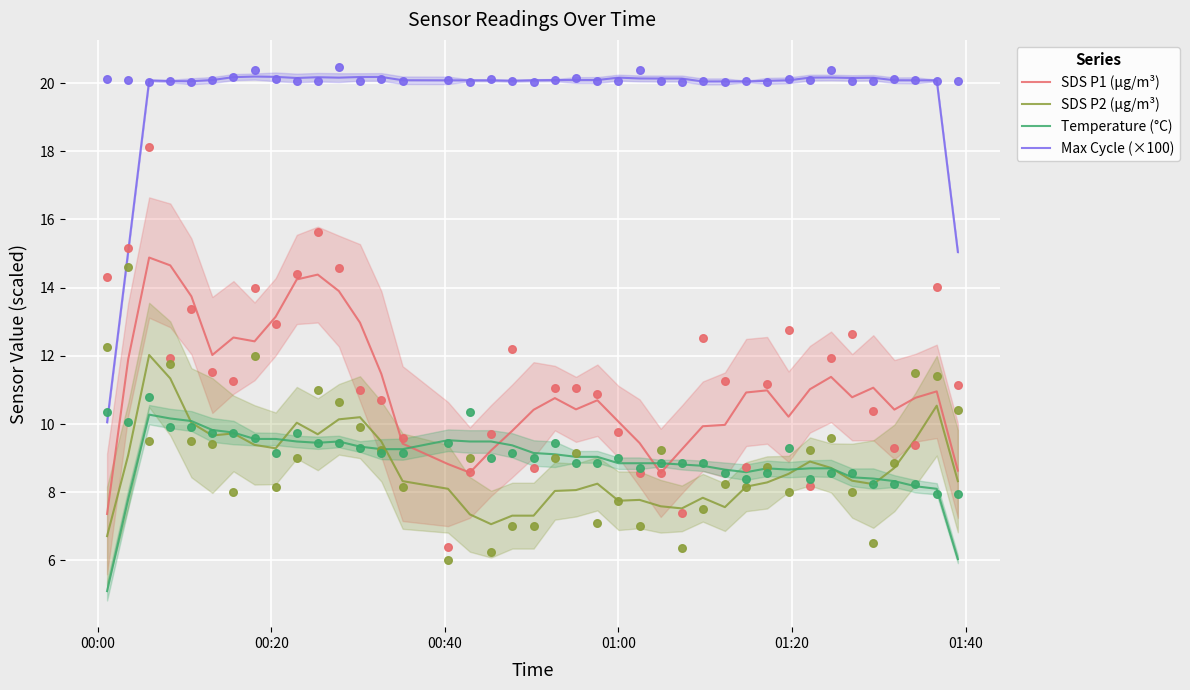

Which series has the largest total across all categories?

Max Cycle (×100)